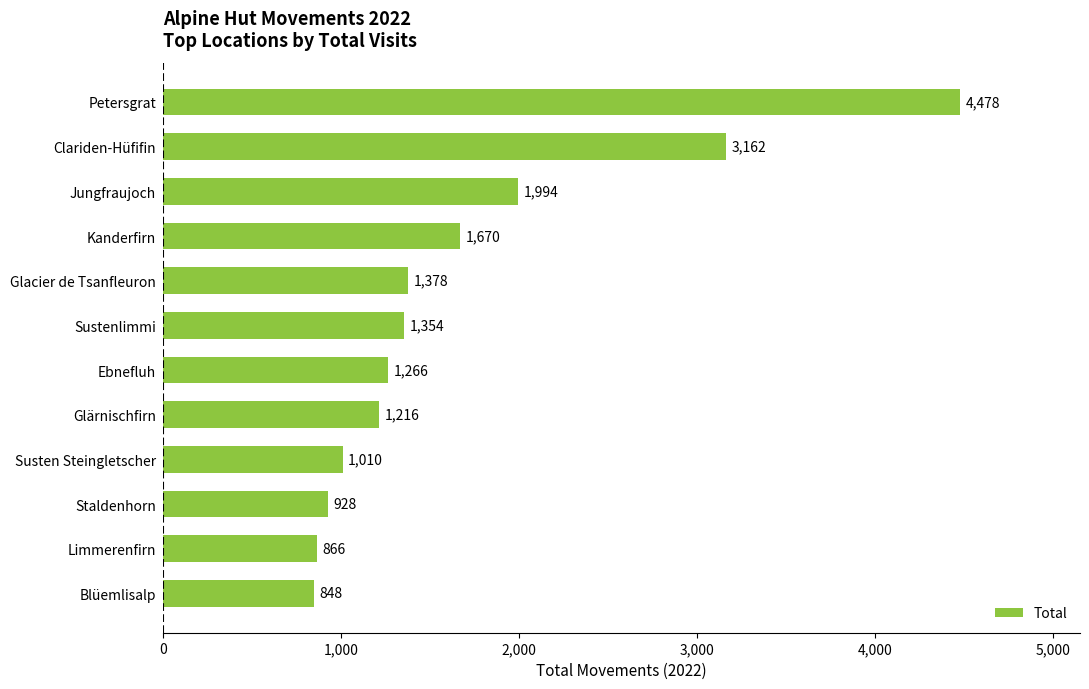

Rank the categories by value from lowest to highest.

Blüemlisalp, Limmerenfirn, Staldenhorn, Susten Steingletscher, Glärnischfirn, Ebnefluh, Sustenlimmi, Glacier de Tsanfleuron, Kanderfirn, Jungfraujoch, Clariden-Hüfifin, Petersgrat